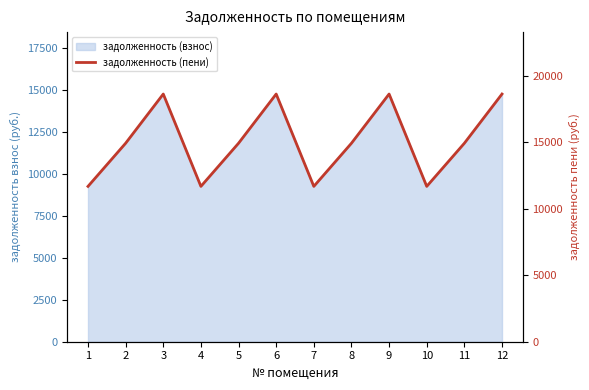

What is the value of the 6th point from the left?

18645.8